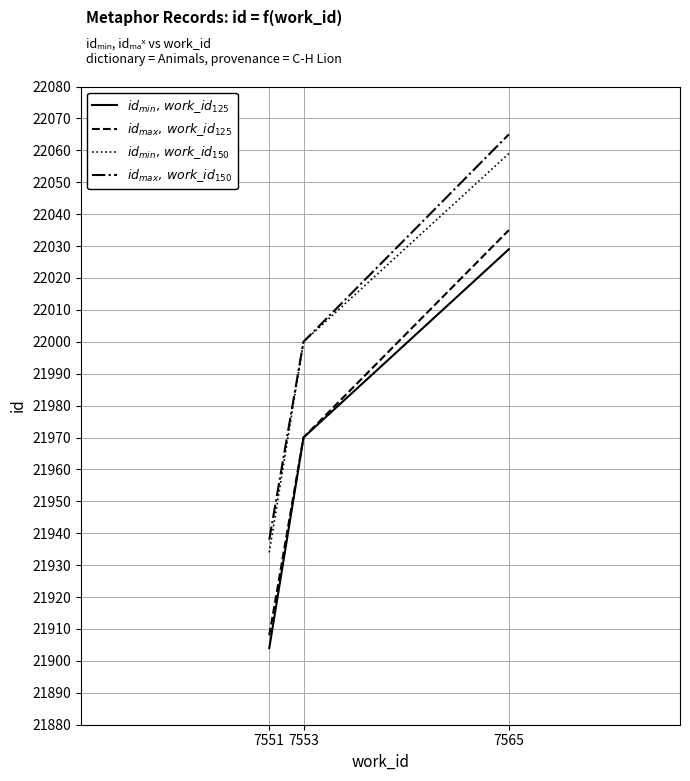

List the labels in order of $id_{min},\/ work\_id_{150}$ value, largest first.

7565, 7553, 7551